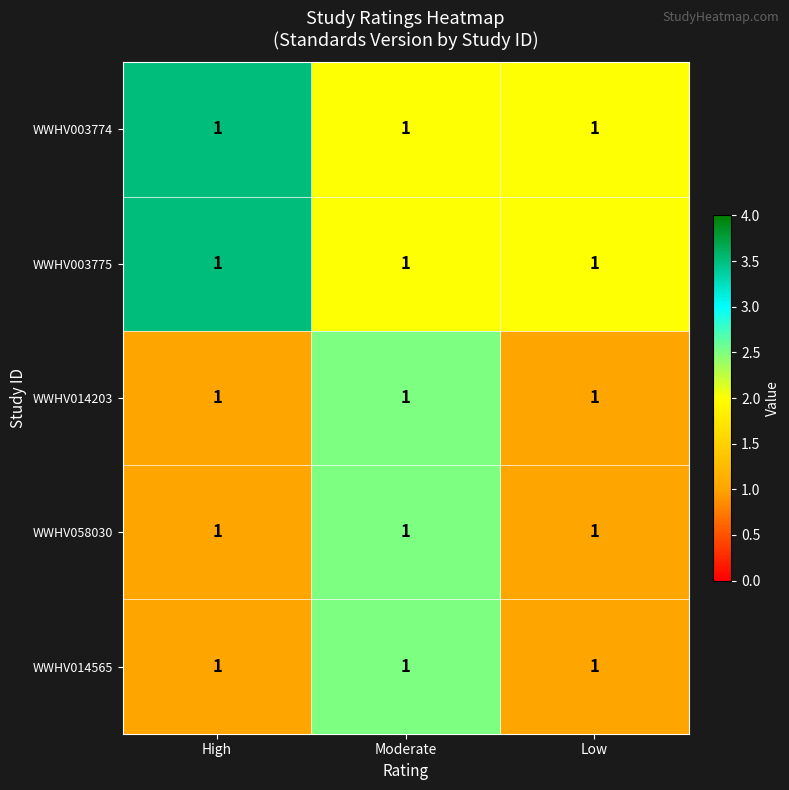

What is the average value of the WWHV003775 series?

2.5